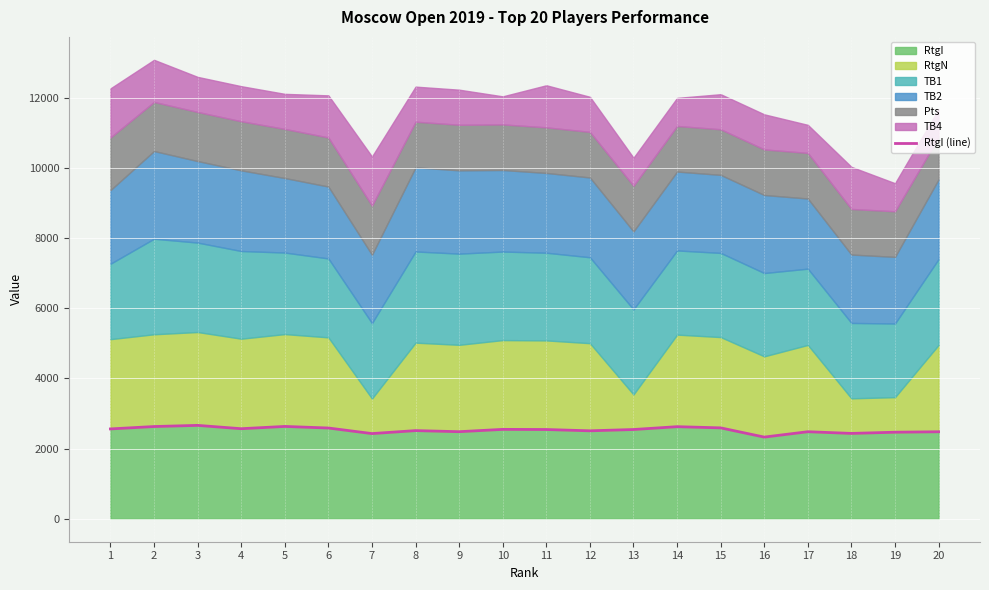

Read the value at 13.

2545